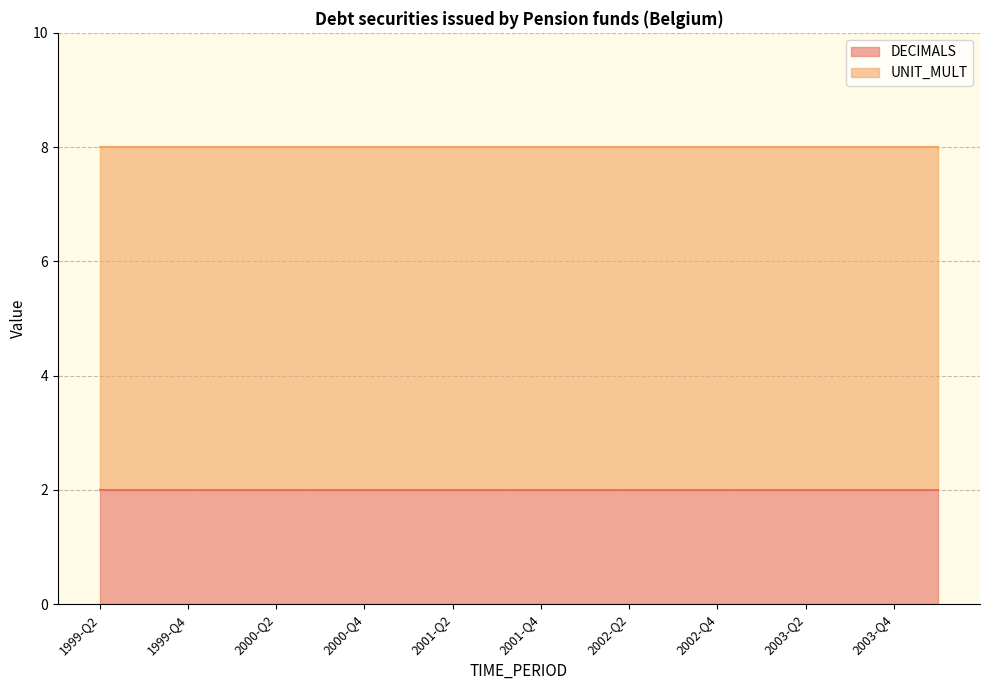

What is the spread (max minus min) of values at 2000-Q4?

4